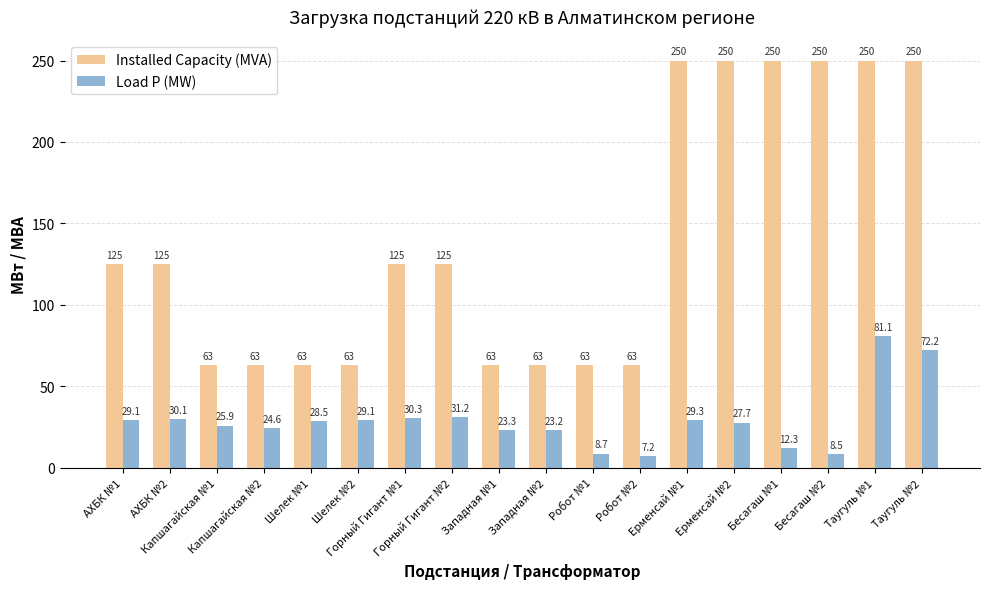

Between Робот №2 and Таугуль №2, which series saw the biggest shift?

Installed Capacity (MVA)